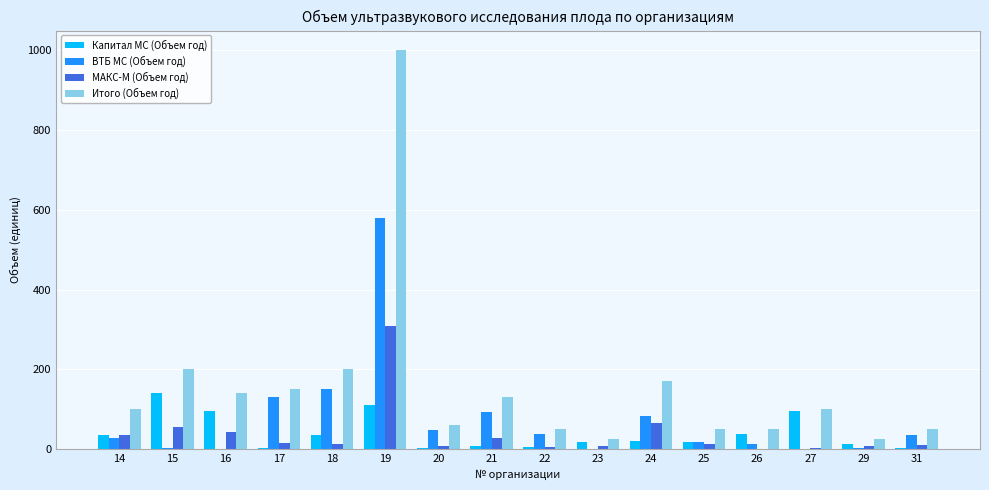

Which series has the largest range (max minus min)?

Итого (Объем год)